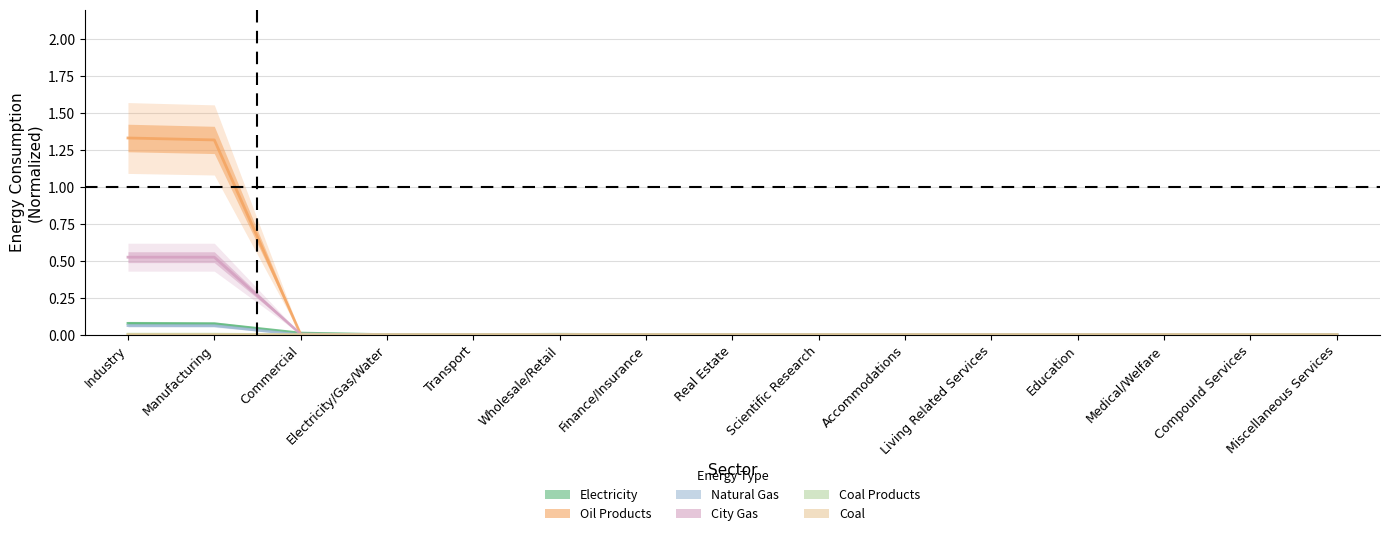

What is the label of the 14th point from the left?

Compound Services